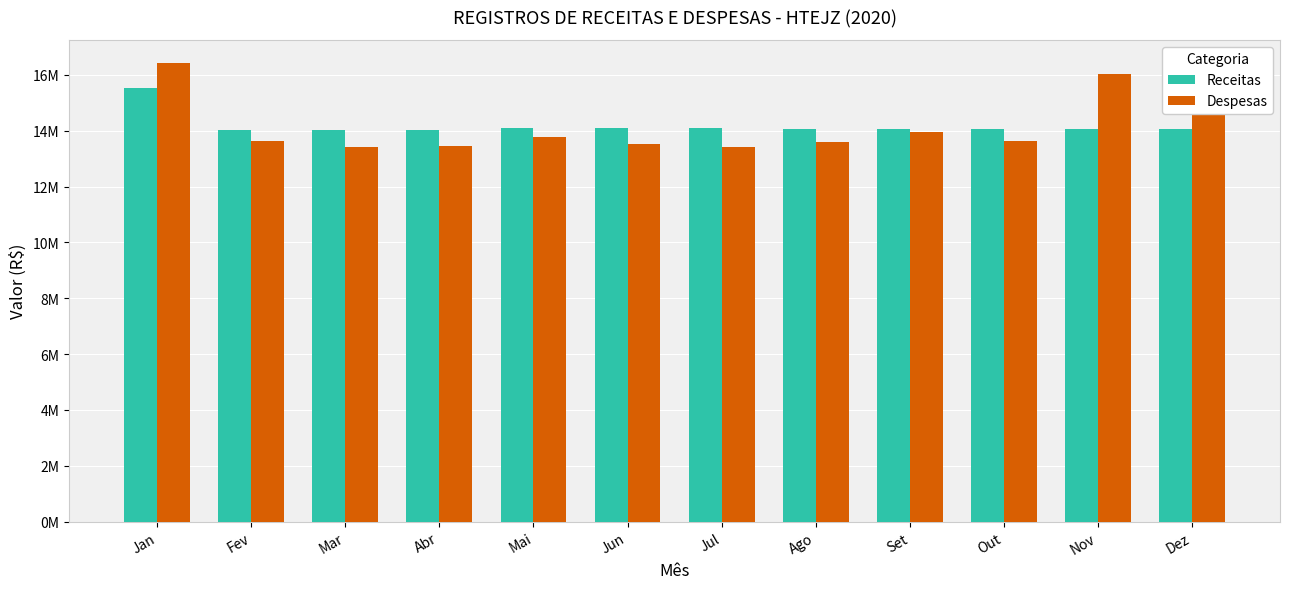

What are all the series names shown in the legend?

Receitas, Despesas